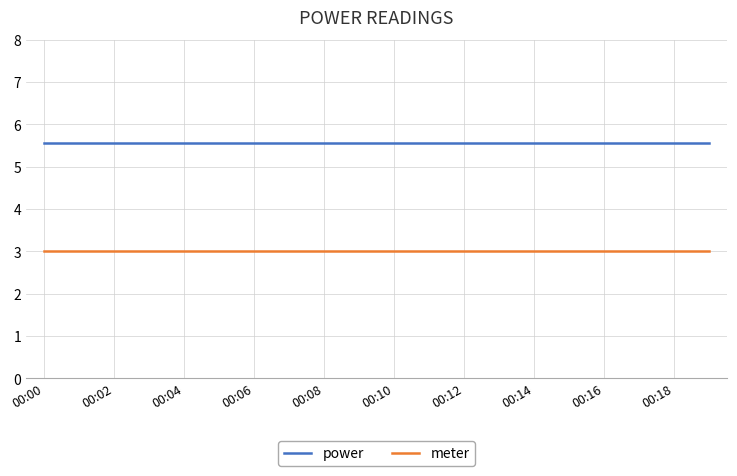

Rank the series by their average value, from lowest to highest.

meter, power